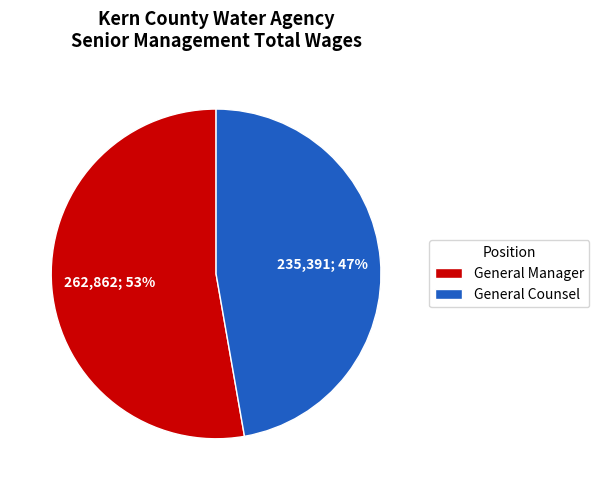

Does General Counsel represent more than half of the total?

No